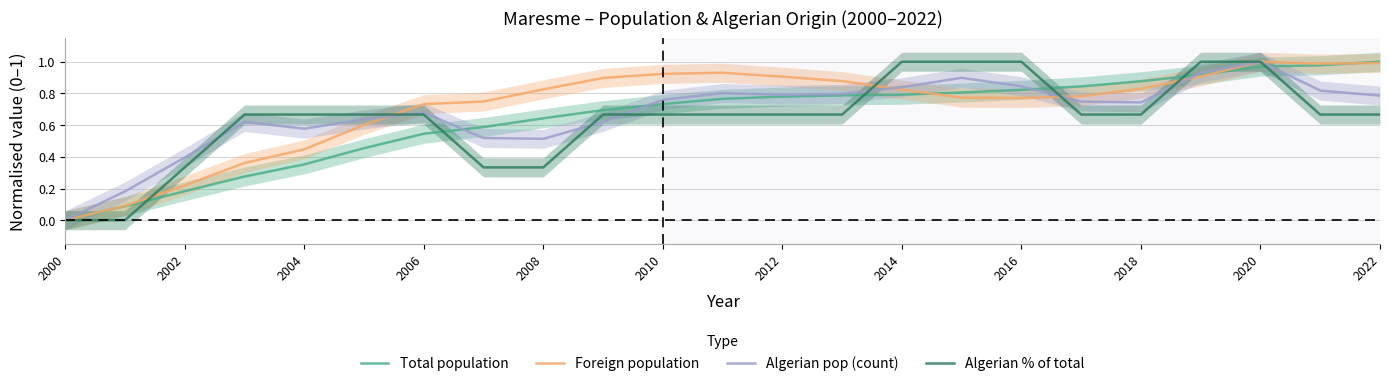

At how many categories does at least one series exceed 0?

22